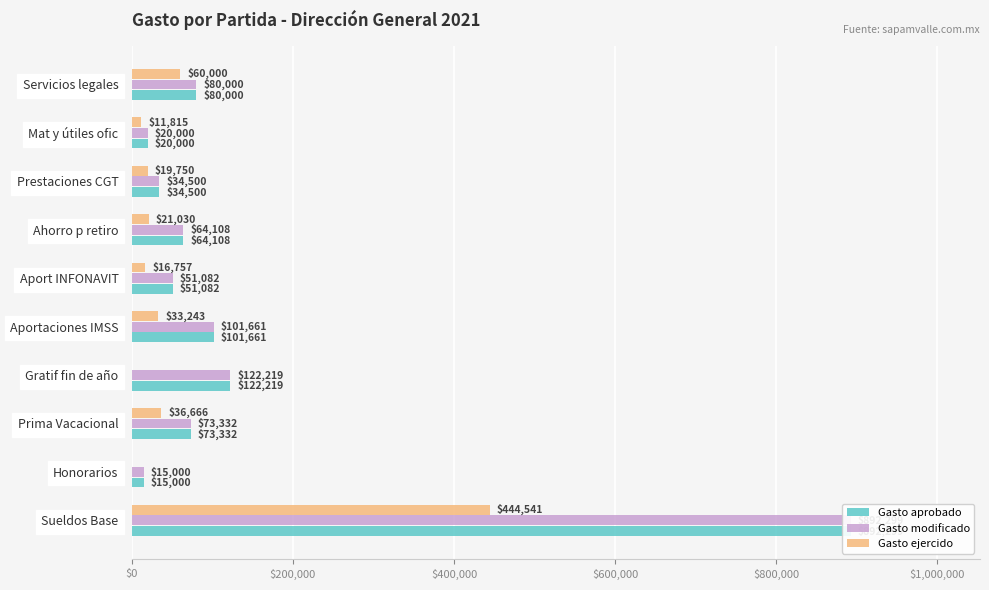

Reading right to left, extract all data points from this chart.

Gasto aprobado: 80000.0	20000.0	34500.0	64108.4	51082.4	101661.0	122219.3	73331.6	15000.0	892298.5
Gasto modificado: 80000.0	20000.0	34500.0	64108.4	51082.4	101661.0	122219.3	73331.6	15000.0	892298.5
Gasto ejercido: 60000.0	11814.9	19750.0	21030.1	16757.0	33243.3	0.0	36665.8	0.0	444540.9